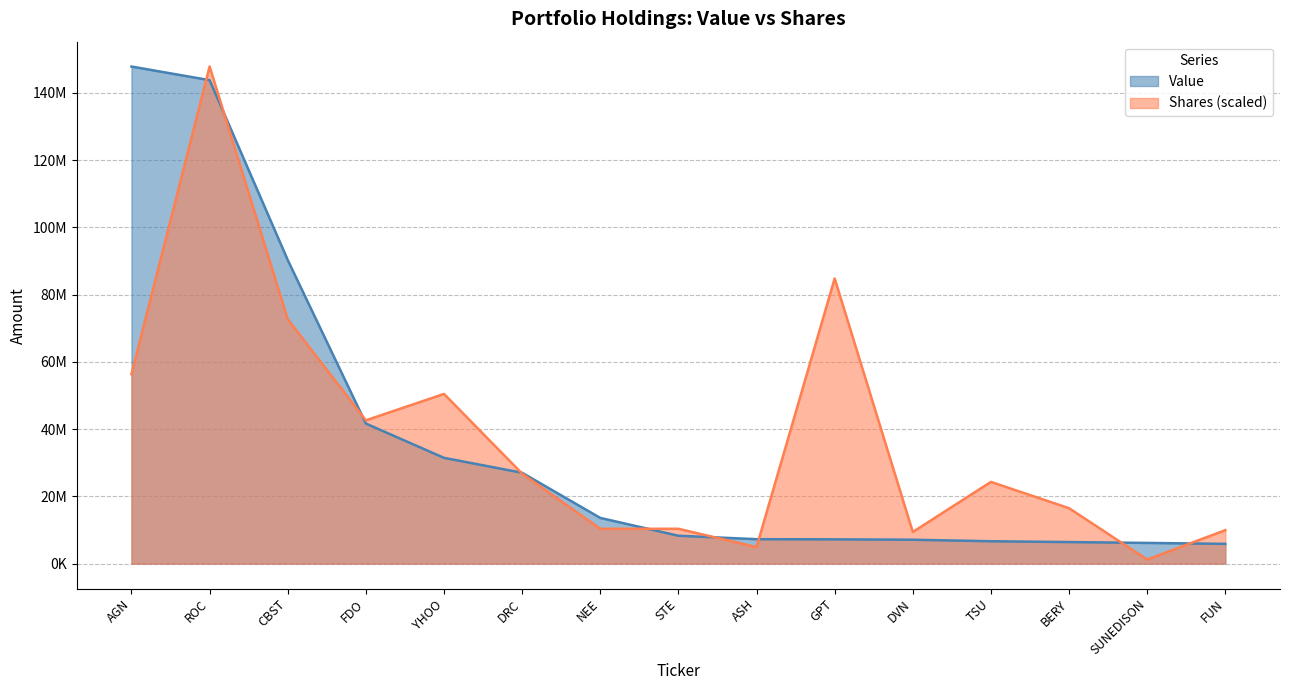

List the series in order of their overall mean, lowest first.

Value, Shares